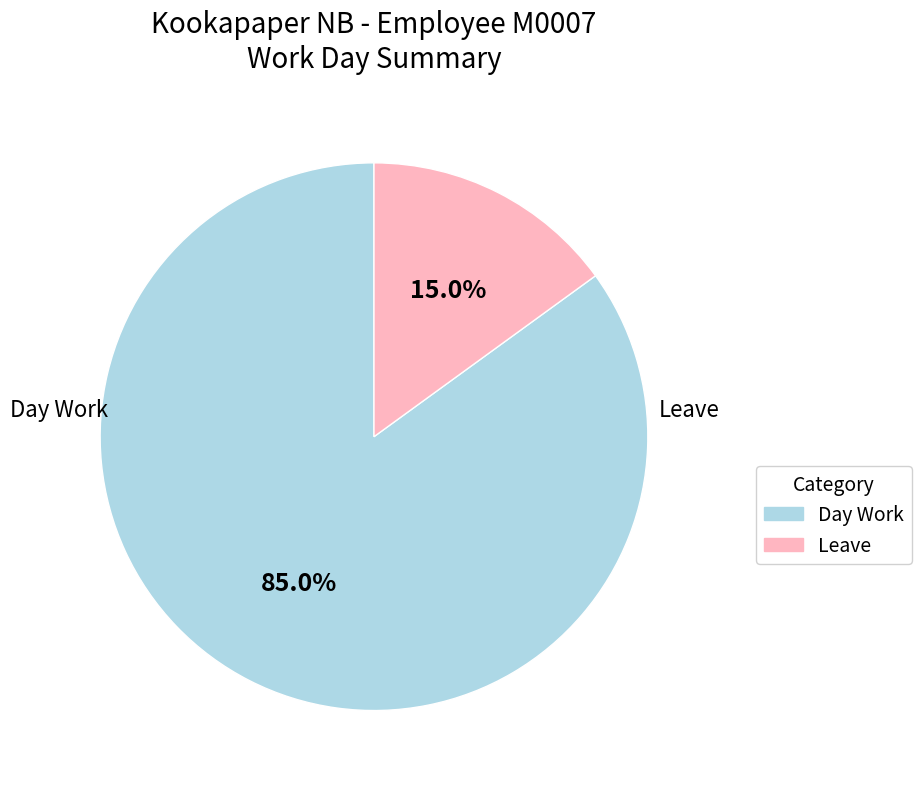

Is there a majority slice in this chart?

Yes